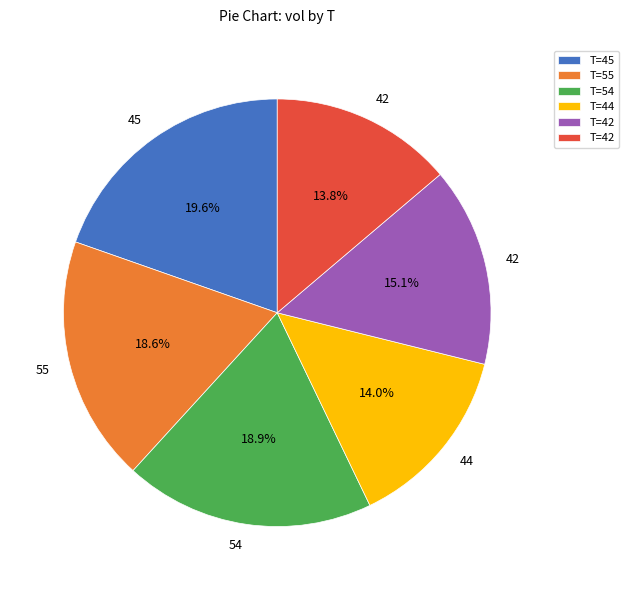

To the nearest percent, what is the average slice percentage?

17%